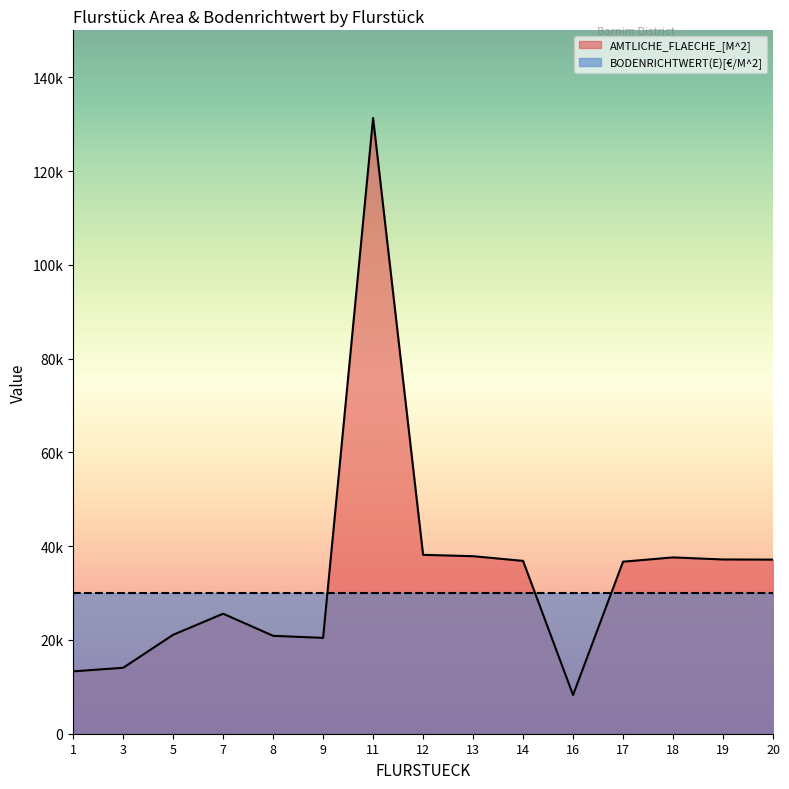

What is the change in value from 3 to 19?

+23101